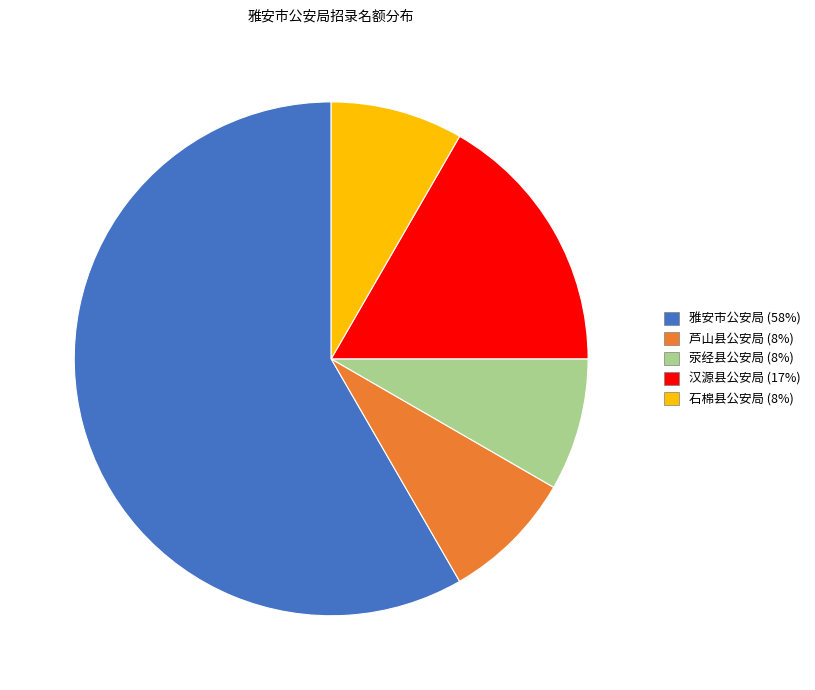

Approximately how many times larger is the value at 石棉县公安局 compared to 芦山县公安局?

1.0